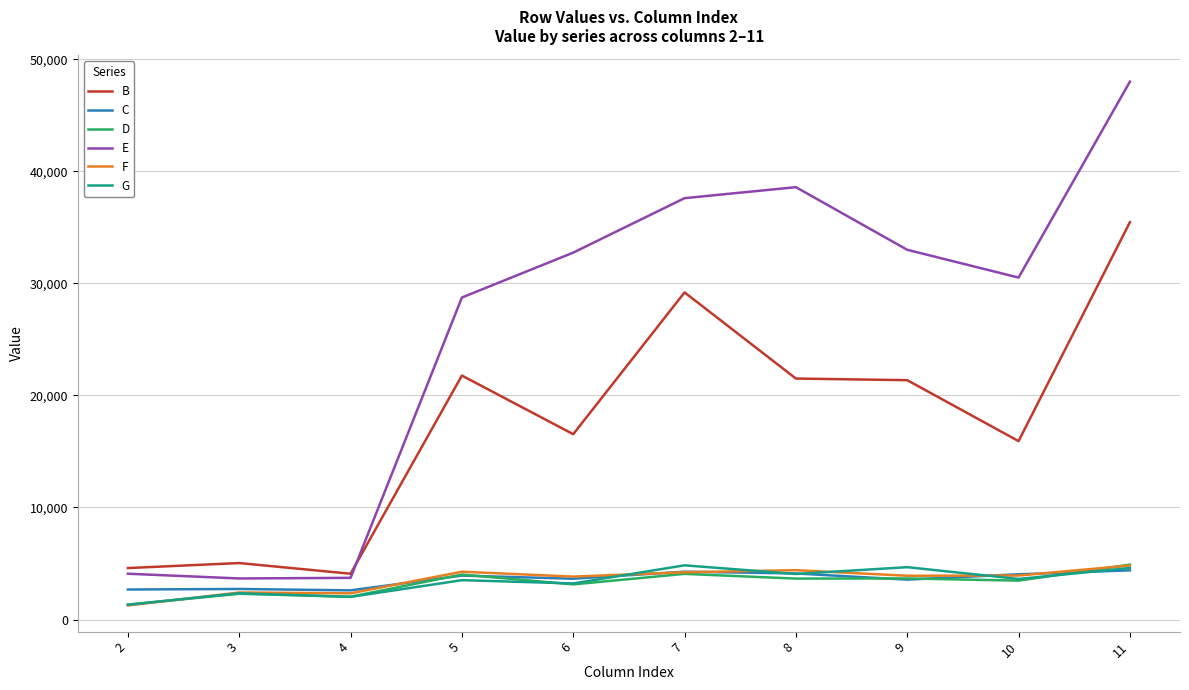

What is the difference between the second highest and minimum values in the E series?

34919